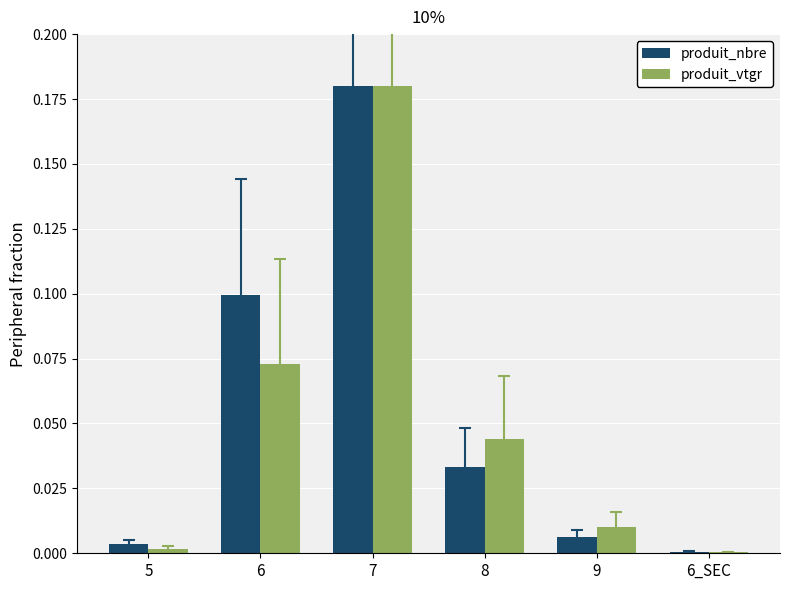

What is the sum of all produit_nbre values?

0.3